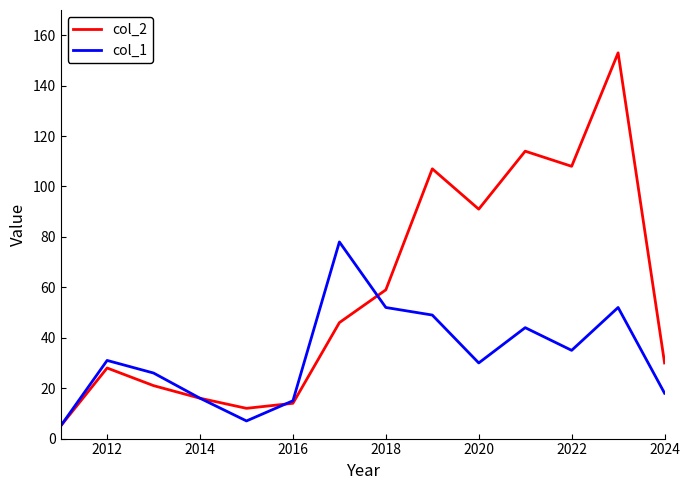

What is the minimum value for col_1?

5